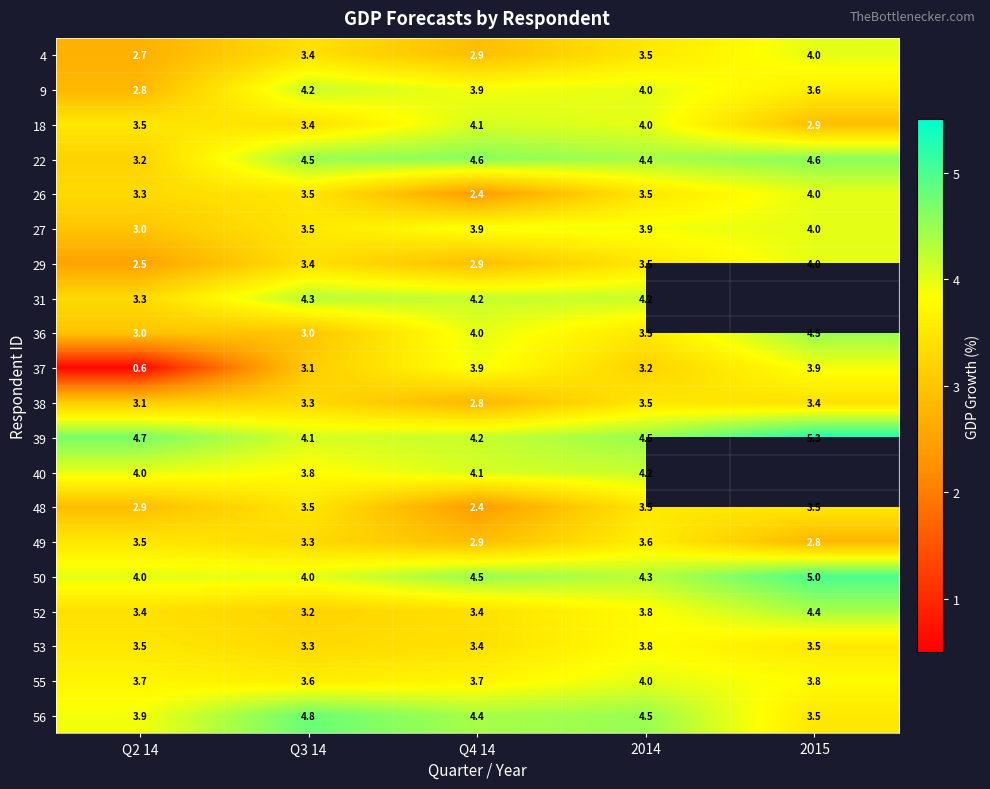

How many categories are shown in the chart?

5